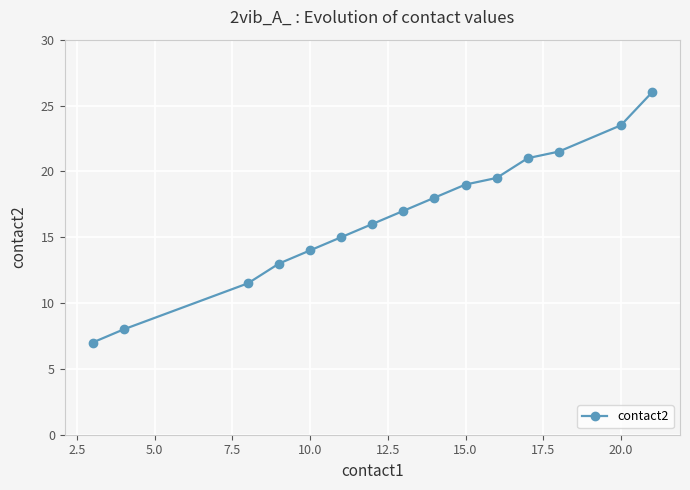

What is the difference between the maximum and minimum values?

19.0